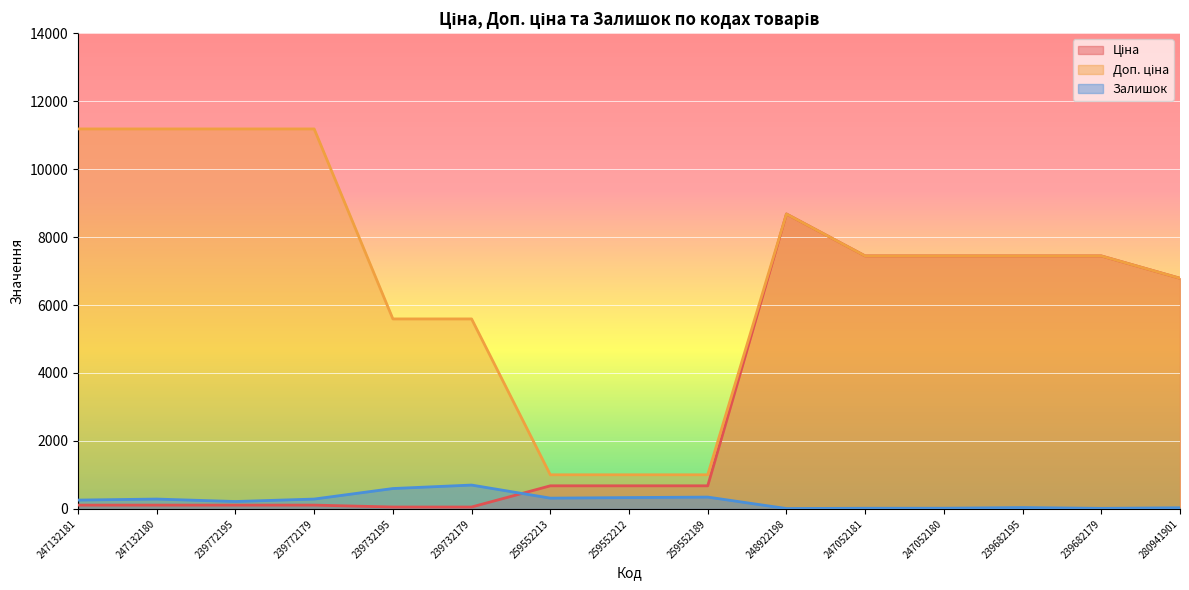

At which category does the chart reach its peak across all series?

247132181